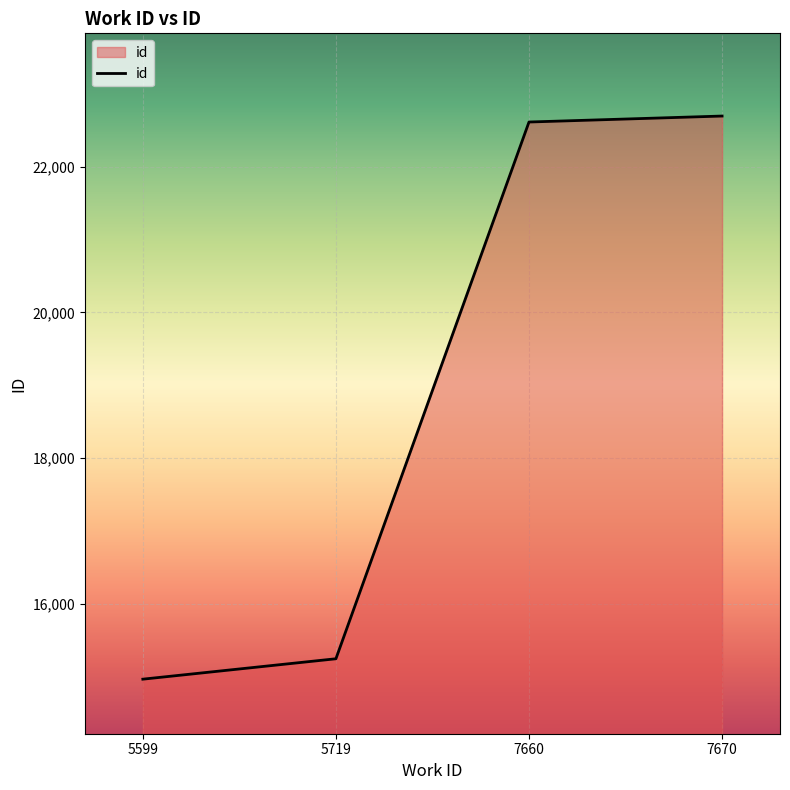

True or false: the data shows 21416 at 5599.

False